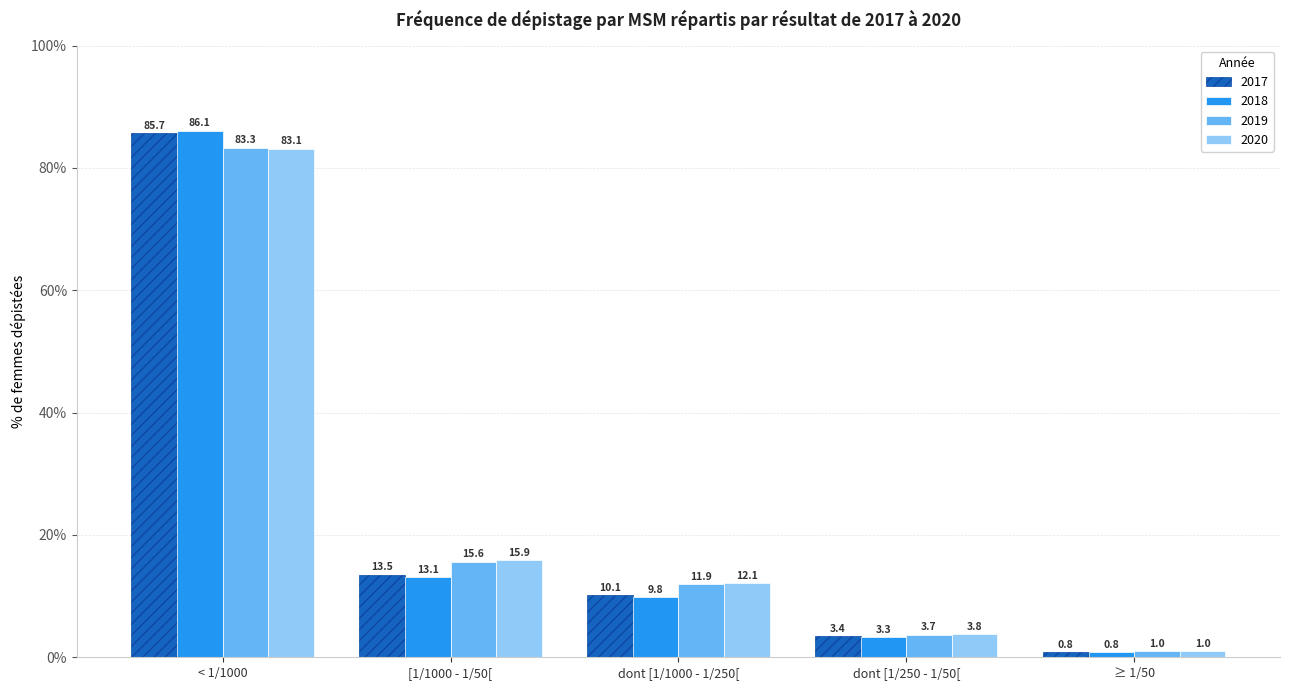

What is the total value across all series at < 1/1000?

338.2